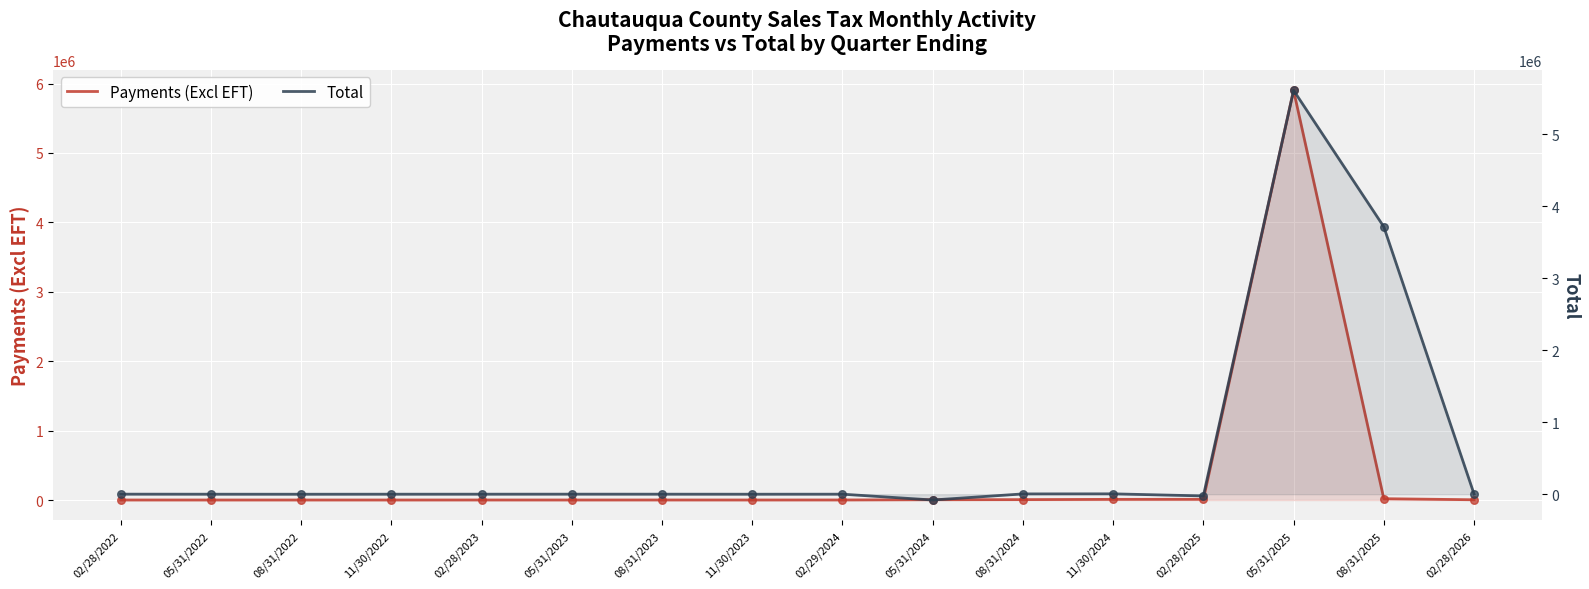

At how many categories does at least one series exceed 1473593?

2